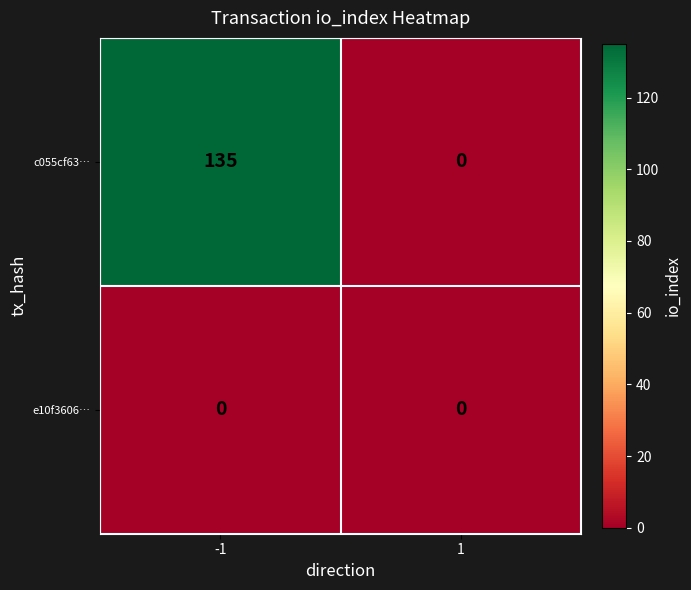

Rank the series by their average value, from highest to lowest.

c055cf63…, e10f3606…